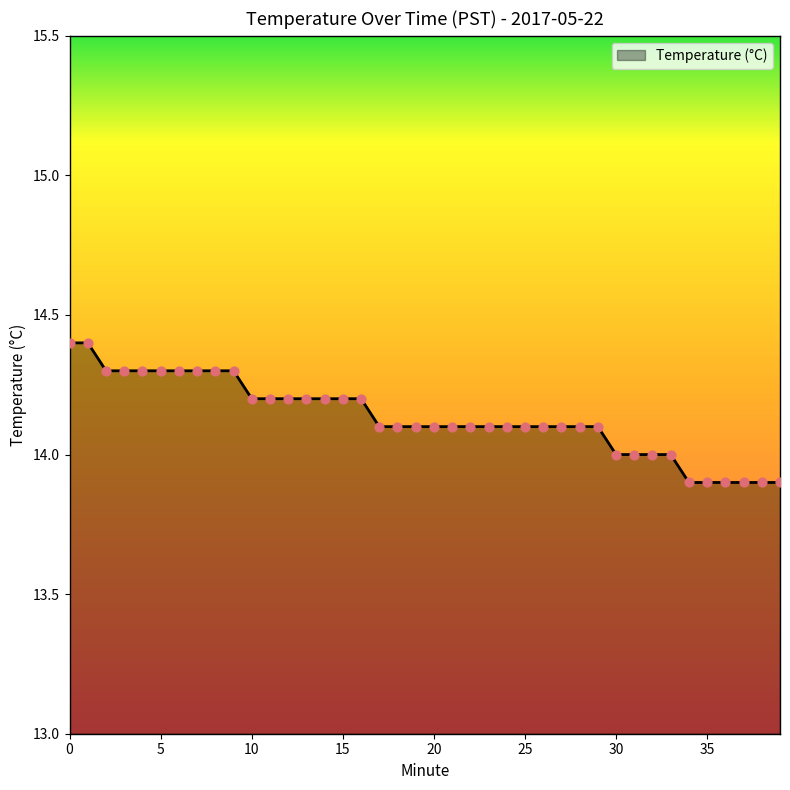

What is the minimum value shown in the chart?

13.9